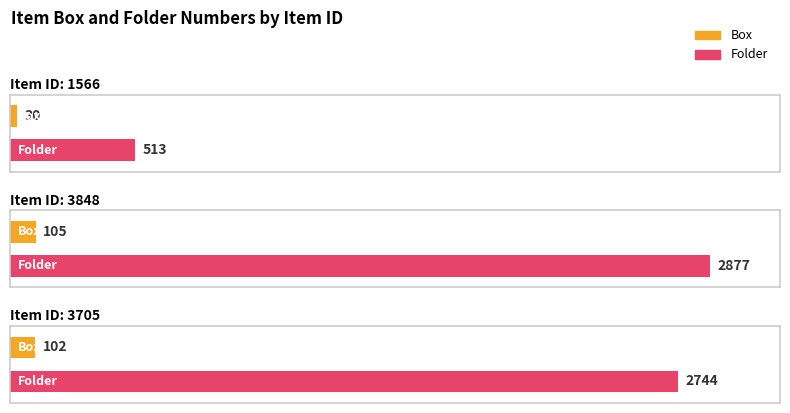

At which label is Item Type Metadata:Box closest to 67?

3705